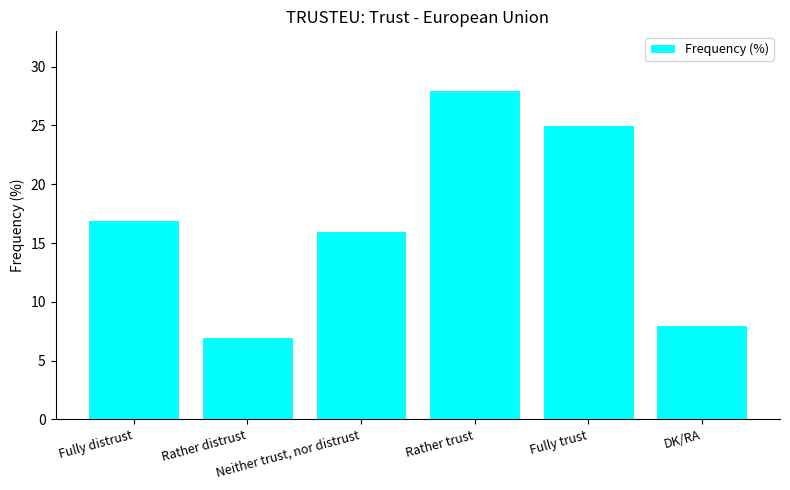

Read the value at Rather distrust.

7